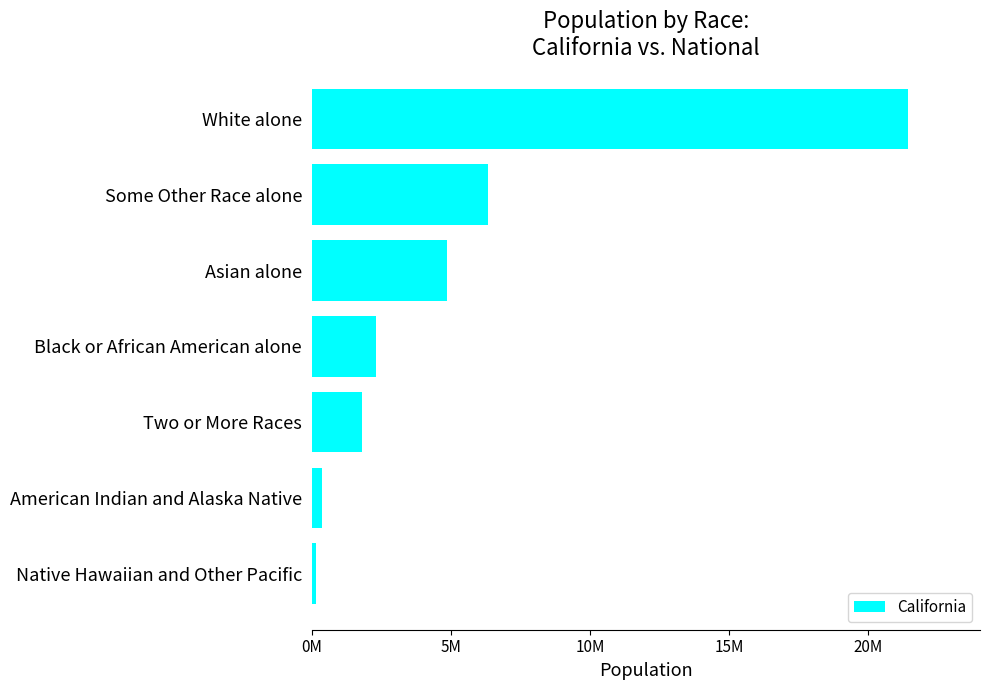

Does the chart contain any negative values?

No